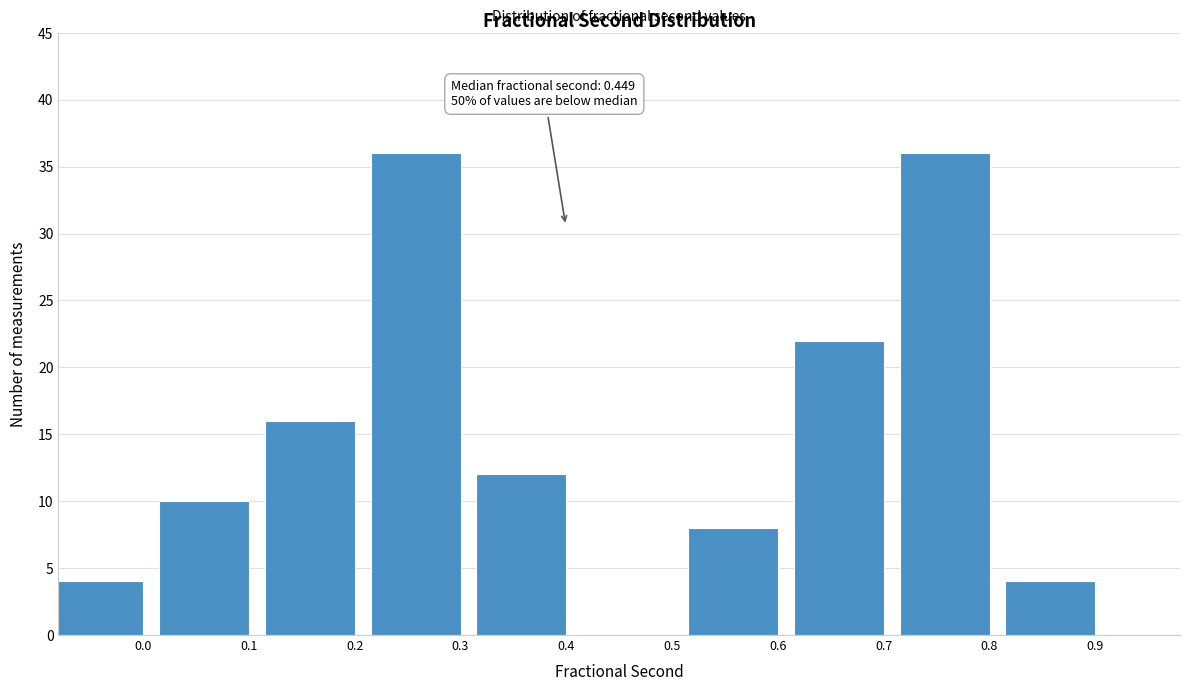

Reading left to right, what are all the values shown in this chart?

0.0=4	0.1=10	0.2=16	0.3=36	0.4=12	0.5=0	0.6=8	0.7=22	0.8=36	0.9=4